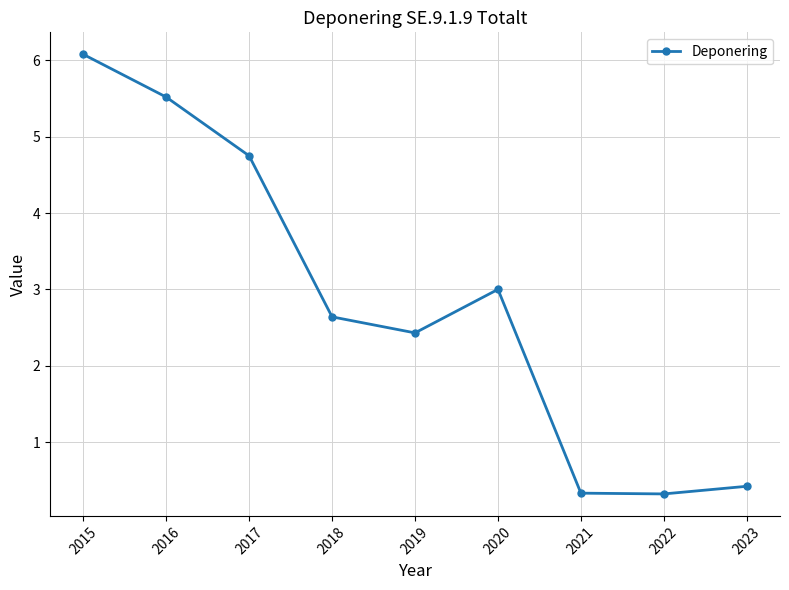

True or false: the data shows 4.8 at 2017.

True